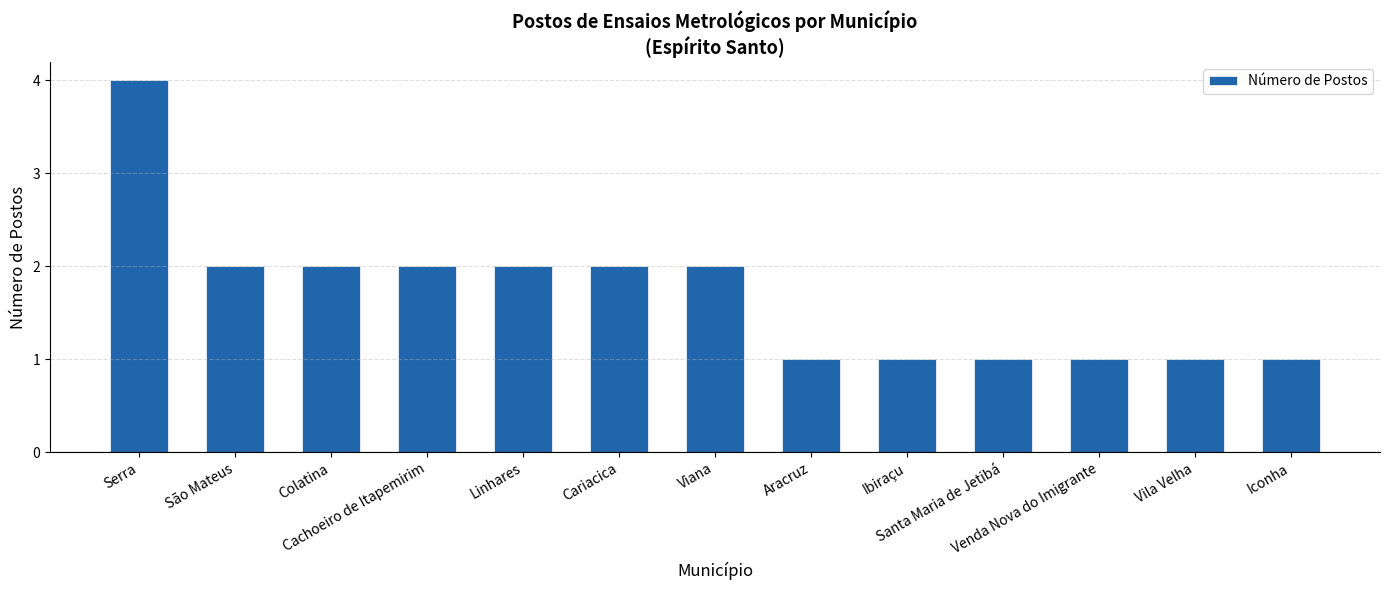

What is the maximum value shown in the chart?

4